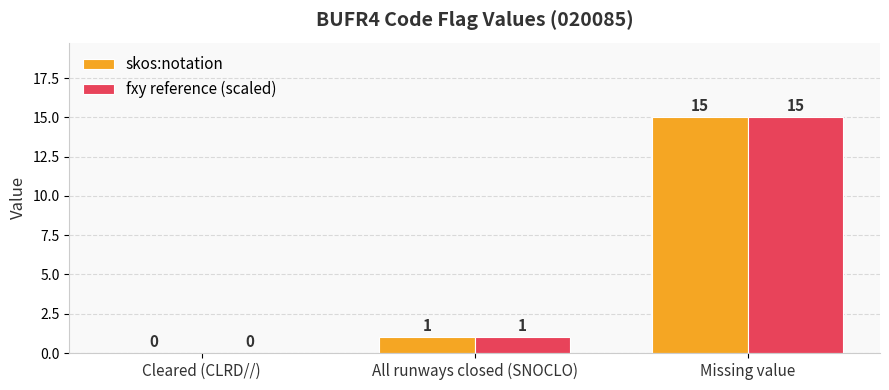

What is the sum of the fxy reference (scaled) values at Cleared (CLRD//) and Missing value?

15